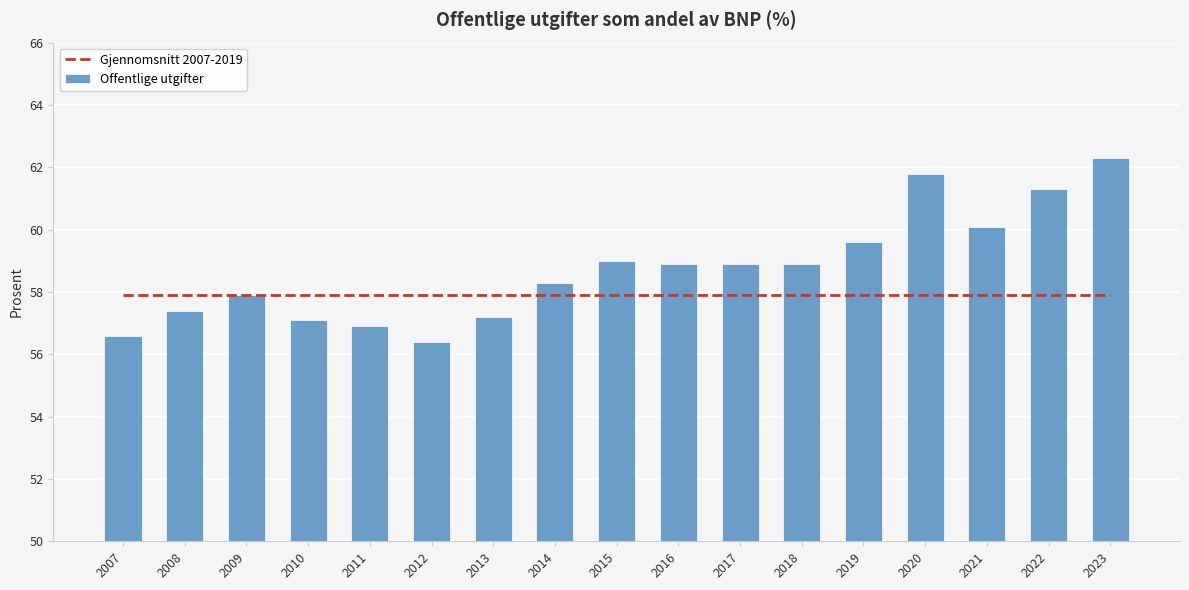

Reading left to right, extract all data points from this chart.

Gjennomsnitt 2007-2019: 57.9	57.9	57.9	57.9	57.9	57.9	57.9	57.9	57.9	57.9	57.9	57.9	57.9	57.9	57.9	57.9	57.9
Offentlige utgifter: 56.6	57.4	57.9	57.1	56.9	56.4	57.2	58.3	59.0	58.9	58.9	58.9	59.6	61.8	60.1	61.3	62.3